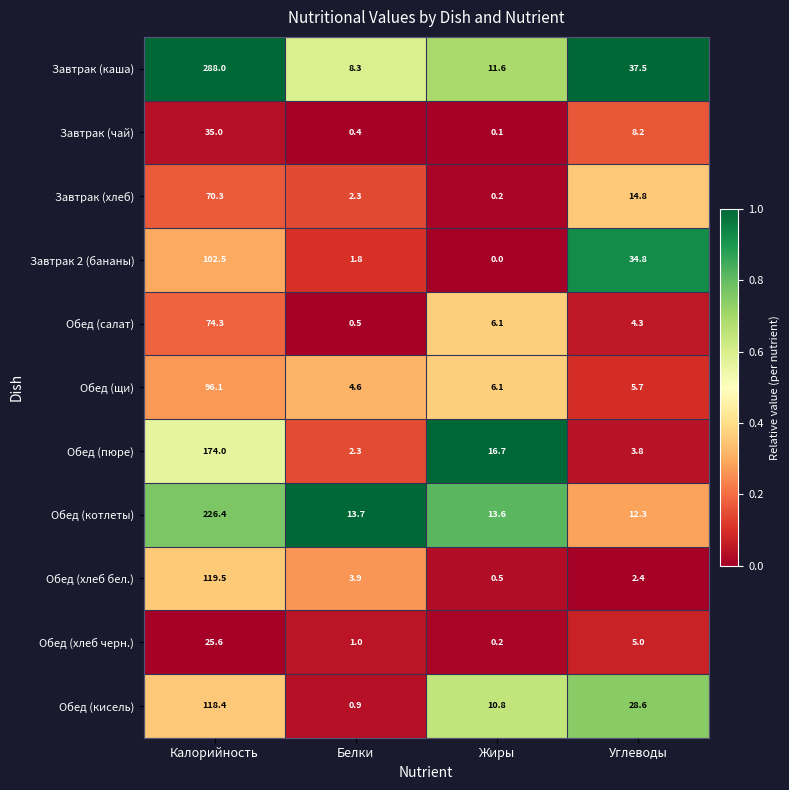

What is the spread (max minus min) of values at Углеводы?

35.1